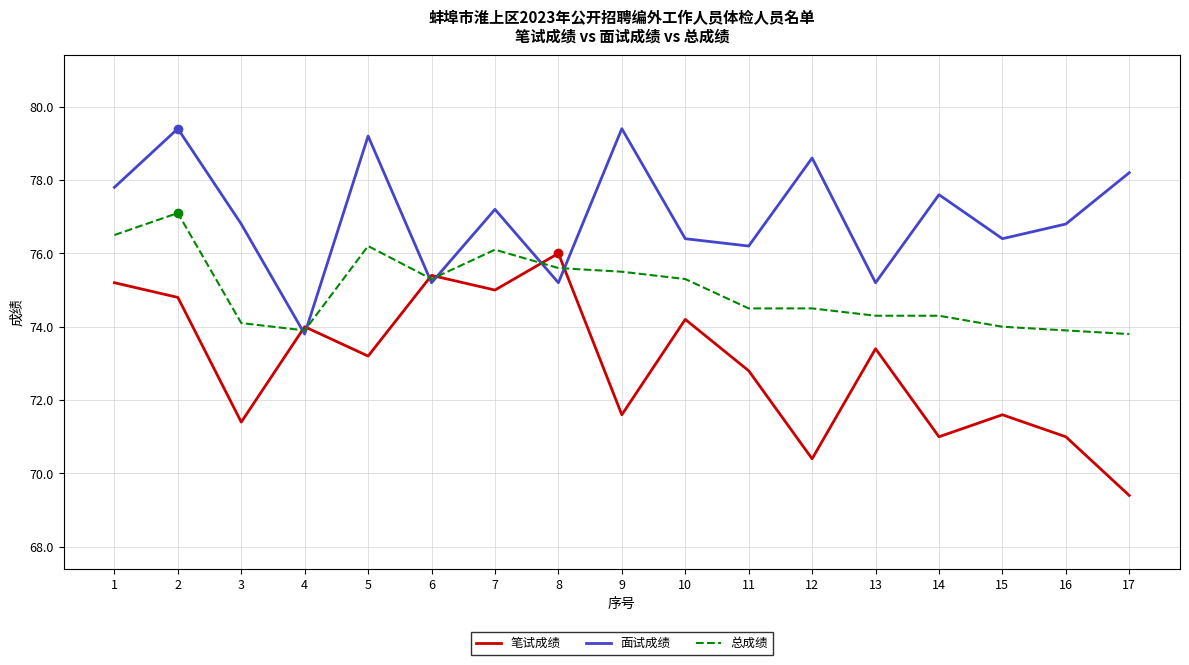

At which label does 笔试成绩 reach its minimum?

17